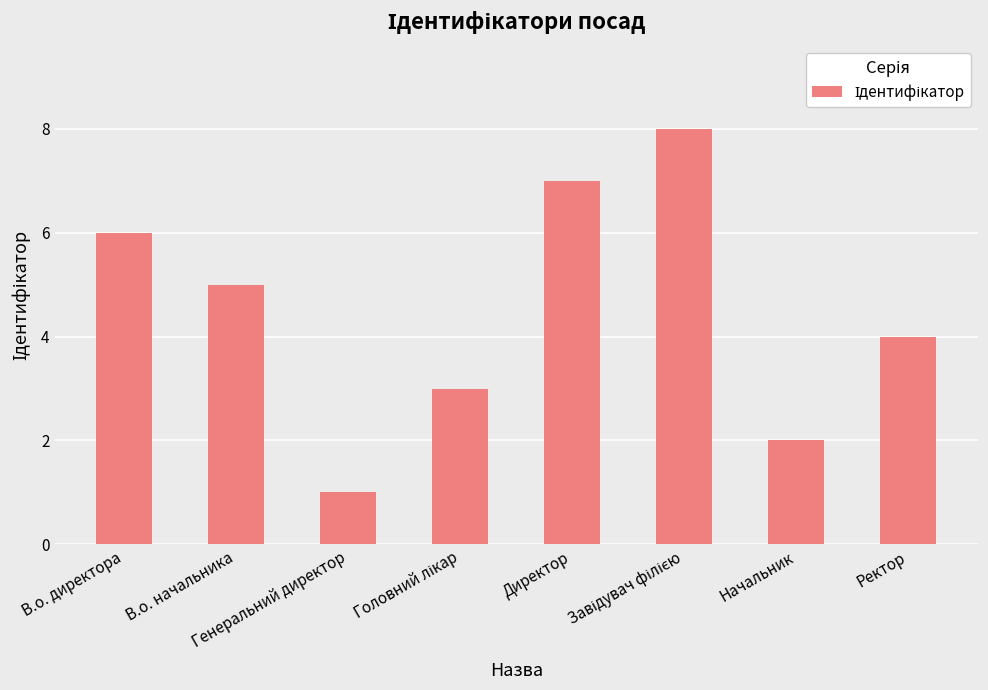

What is the sum of the values at В.о. начальника and В.о. директора?

11